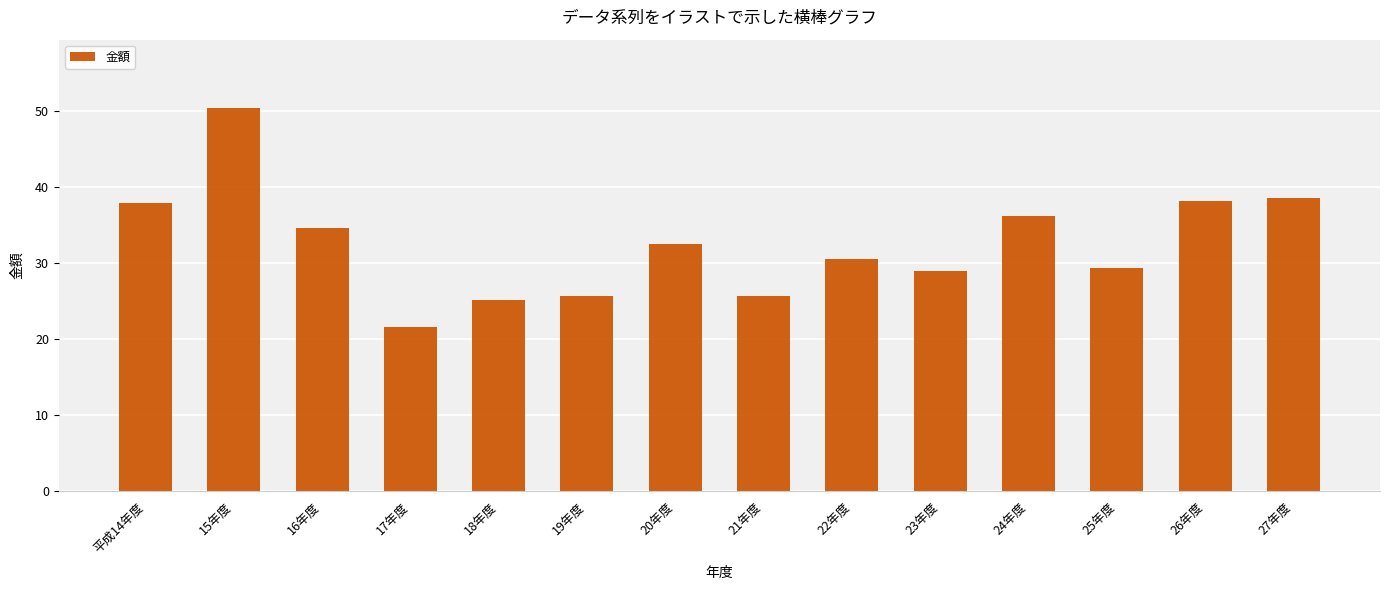

Which category has the lowest value across all series?

17年度